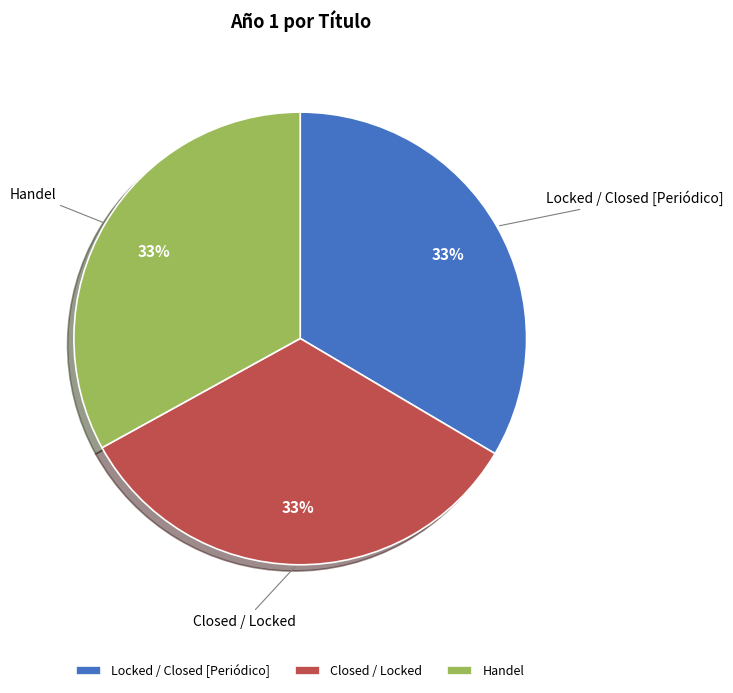

True or false: Closed / Locked accounts for 33% of the total.

True